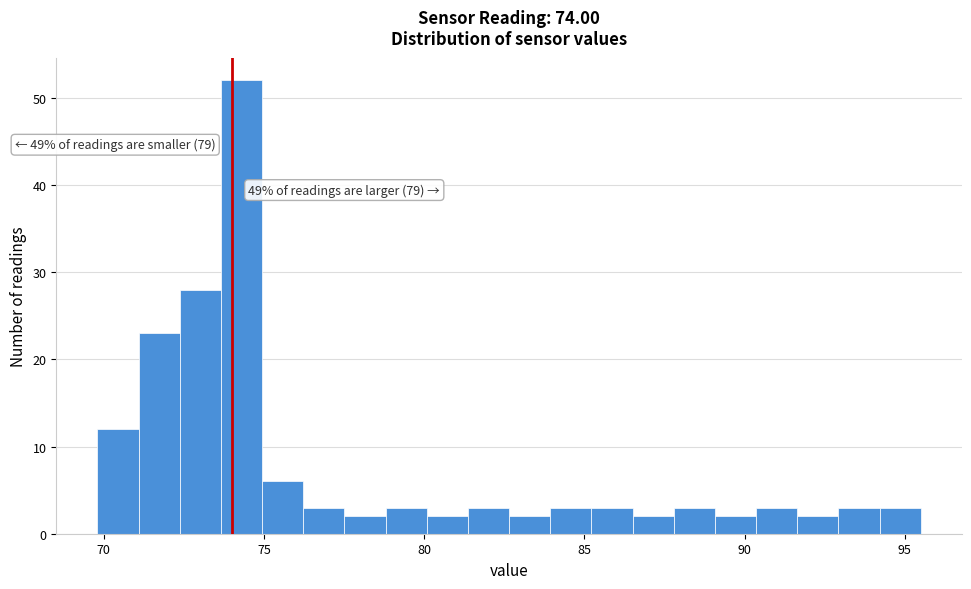

Read against the x-axis, roughly where is the centre of the tallest bar?

74.5